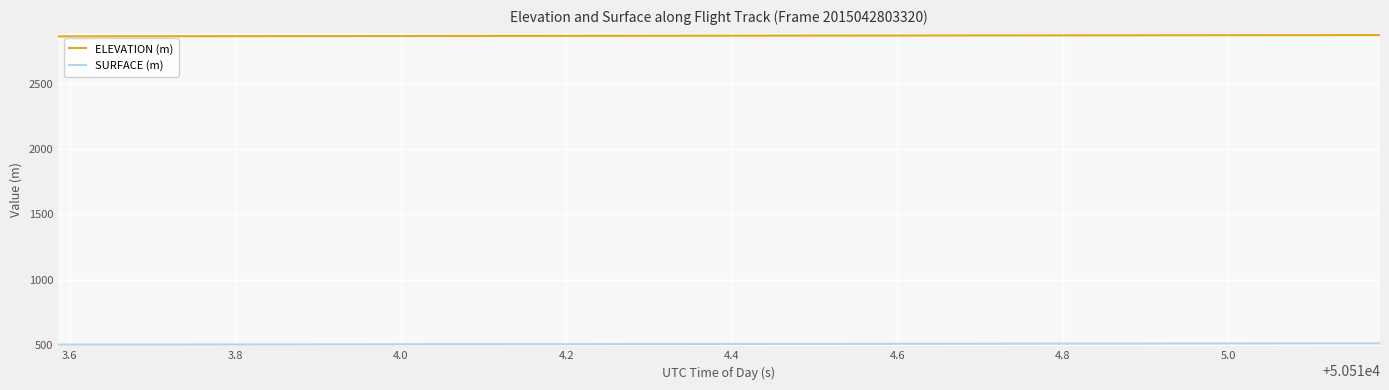

What is the greatest value displayed?

2873.0